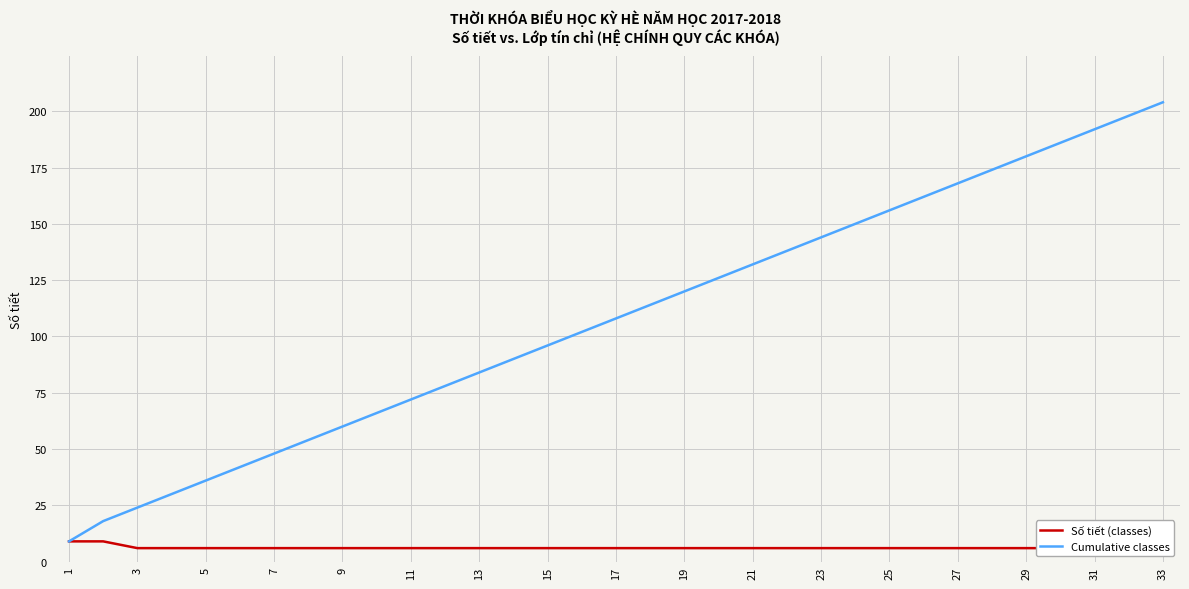

Which category has the lowest value across all series?

5